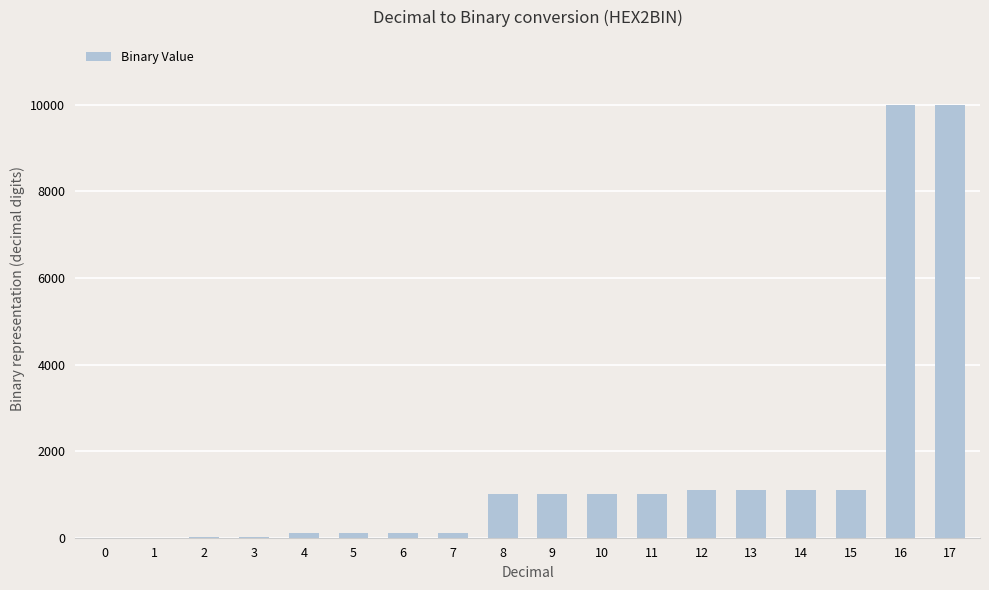

Is it true that the value at 8 is 1638?

False